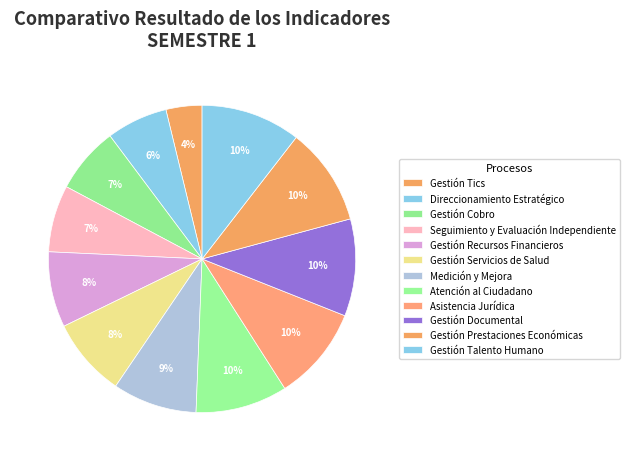

Combined, what portion of the pie is Direccionamiento Estratégico and Gestión Cobro?

13.4%